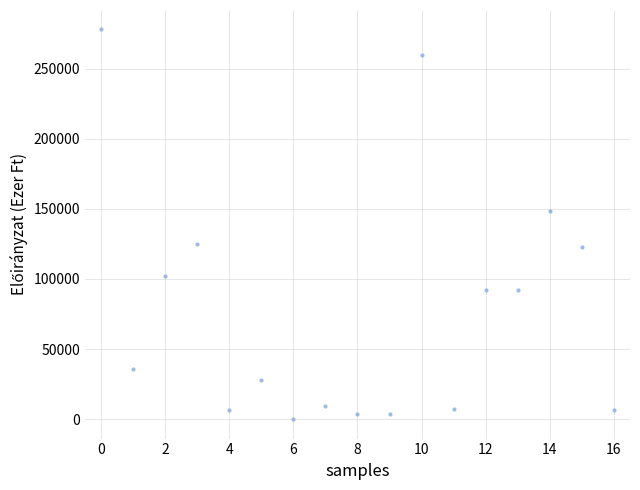

What is the range of Y values (max minus min)?

278002